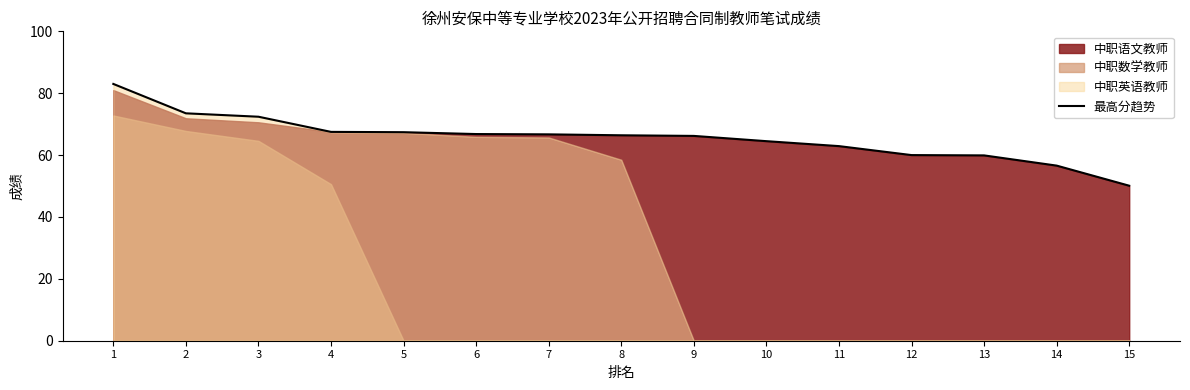

Which has a higher value, 13 or 6?

6